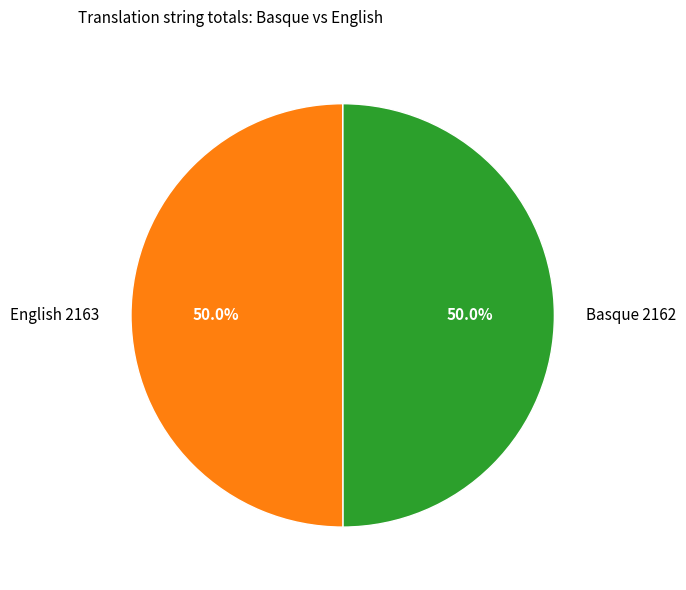

How much of the chart is everything except Basque?

50.0%